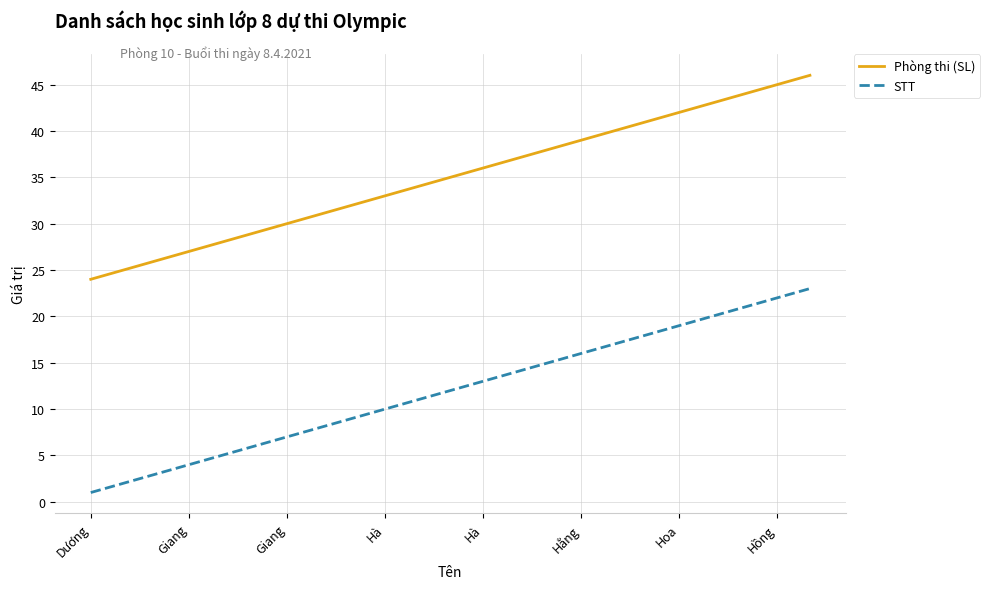

True or false: STT and Phòng thi (SL) intersect in this chart.

False